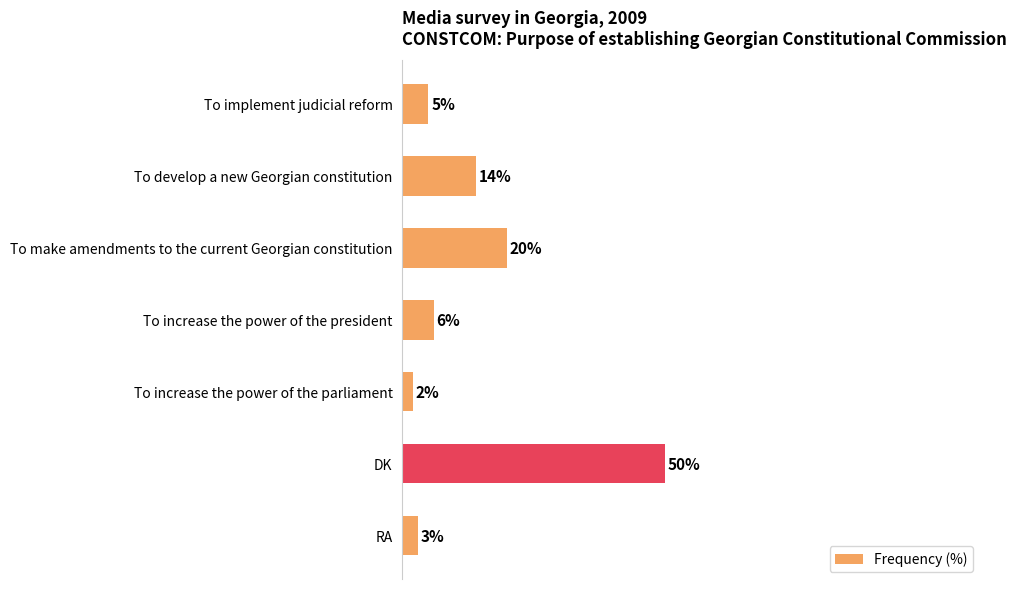

Where is the data nearest to the value 26?

To make amendments to the current Georgian constitution